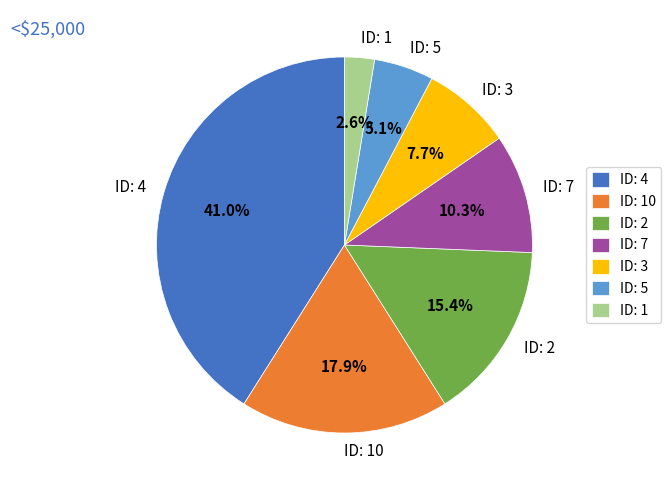

Which slice is the smallest?

ID: 1